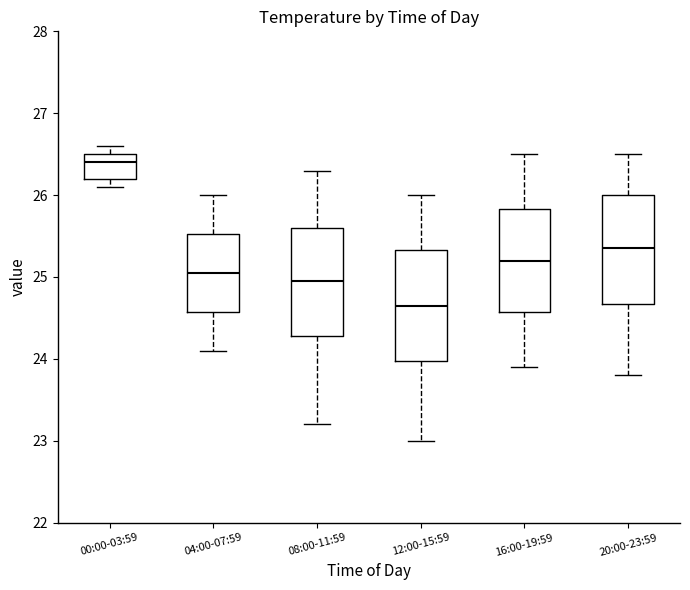

Reading left to right, read every box against the y-axis: the position of its median line, the range the box covers, and the ends of its whiskers. The values are not printed on the chart, so give them approximately, as read against the axis.

00:00-03:59: median 26.4, box 26.2 to 26.5, whiskers 26.1 to 26.6
04:00-07:59: median 25.1, box 24.6 to 25.5, whiskers 24.1 to 26.0
08:00-11:59: median 25.0, box 24.3 to 25.6, whiskers 23.2 to 26.3
12:00-15:59: median 24.7, box 24.0 to 25.3, whiskers 23.0 to 26.0
16:00-19:59: median 25.2, box 24.6 to 25.8, whiskers 23.9 to 26.5
20:00-23:59: median 25.4, box 24.7 to 26.0, whiskers 23.8 to 26.5